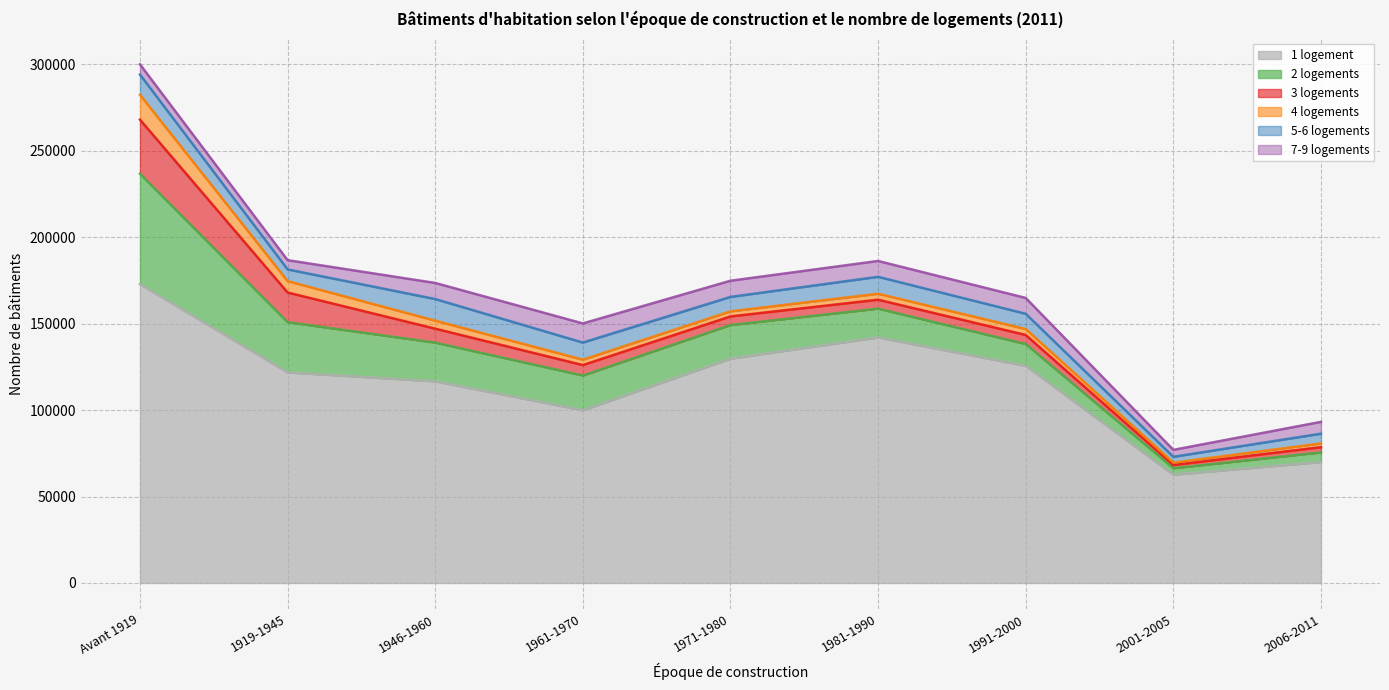

At which category is the sum across all series the highest?

Avant 1919